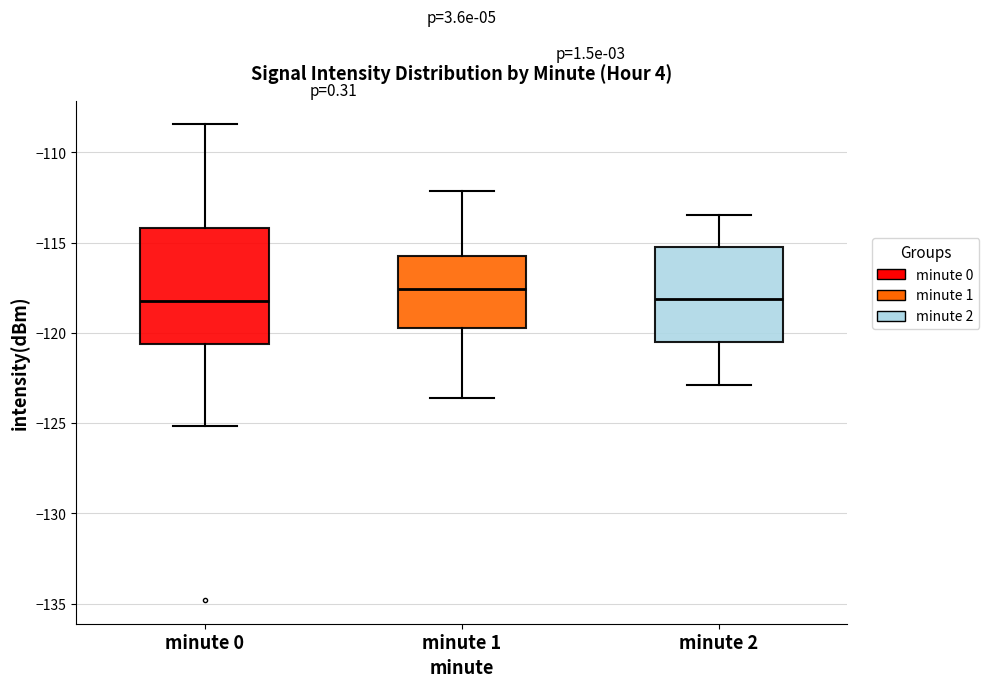

Reading left to right, transcribe this box plot: for each box, give where its median line is, the range the box spans, and where its two whiskers end, as read against the y-axis. The values are not printed on the chart, so give them approximately, as read against the axis.

minute 0: median -118.0, box -120.5 to -114.0, whiskers -125.0 to -108.5
minute 1: median -117.5, box -119.5 to -115.5, whiskers -123.5 to -112.0
minute 2: median -118.0, box -120.5 to -115.0, whiskers -123.0 to -113.5